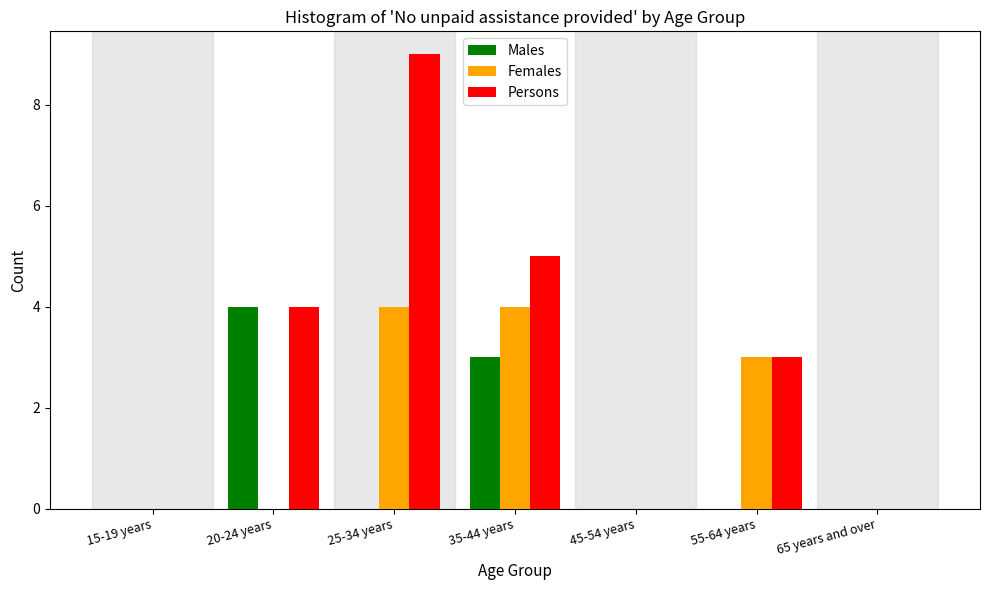

Reading right to left, list all the values displayed in this chart.

Males: 65 years and over=0	55-64 years=0	45-54 years=0	35-44 years=3	25-34 years=0	20-24 years=4	15-19 years=0
Females: 65 years and over=0	55-64 years=3	45-54 years=0	35-44 years=4	25-34 years=4	20-24 years=0	15-19 years=0
Persons: 65 years and over=0	55-64 years=3	45-54 years=0	35-44 years=5	25-34 years=9	20-24 years=4	15-19 years=0